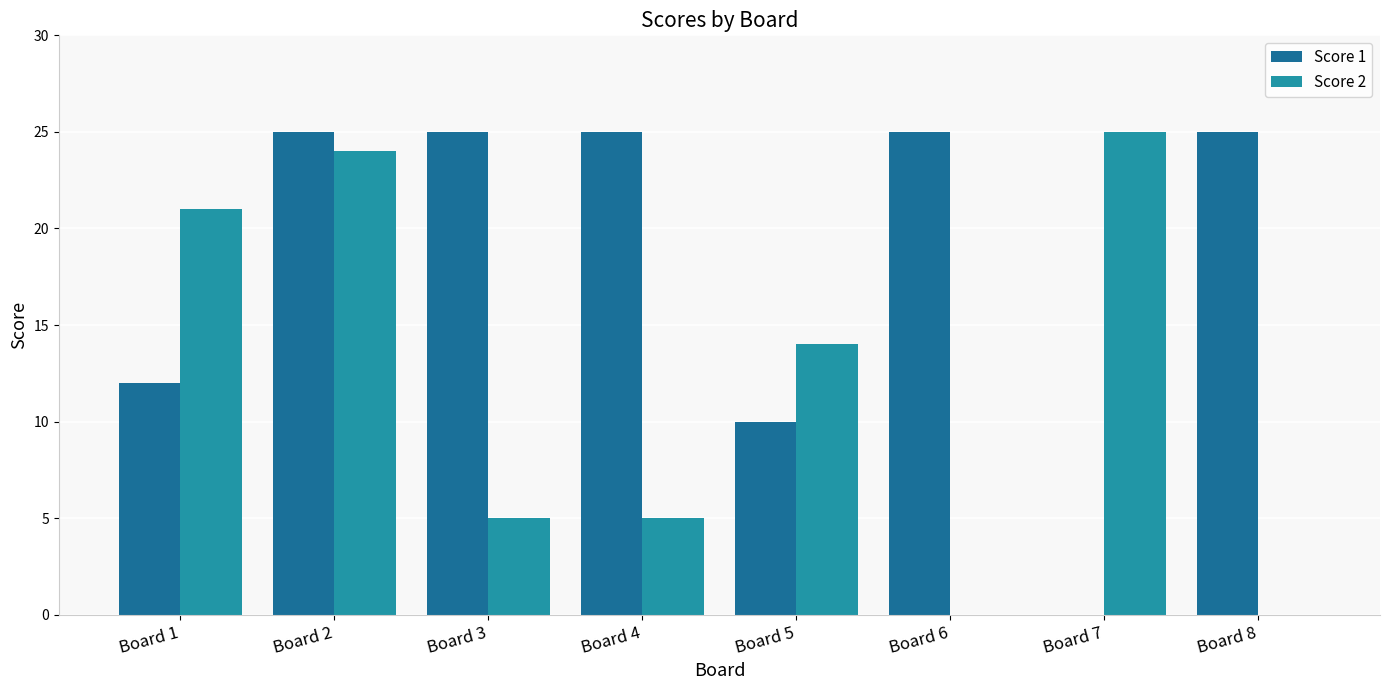

The Score 2 series shows -14 at Board 8. True or false?

False